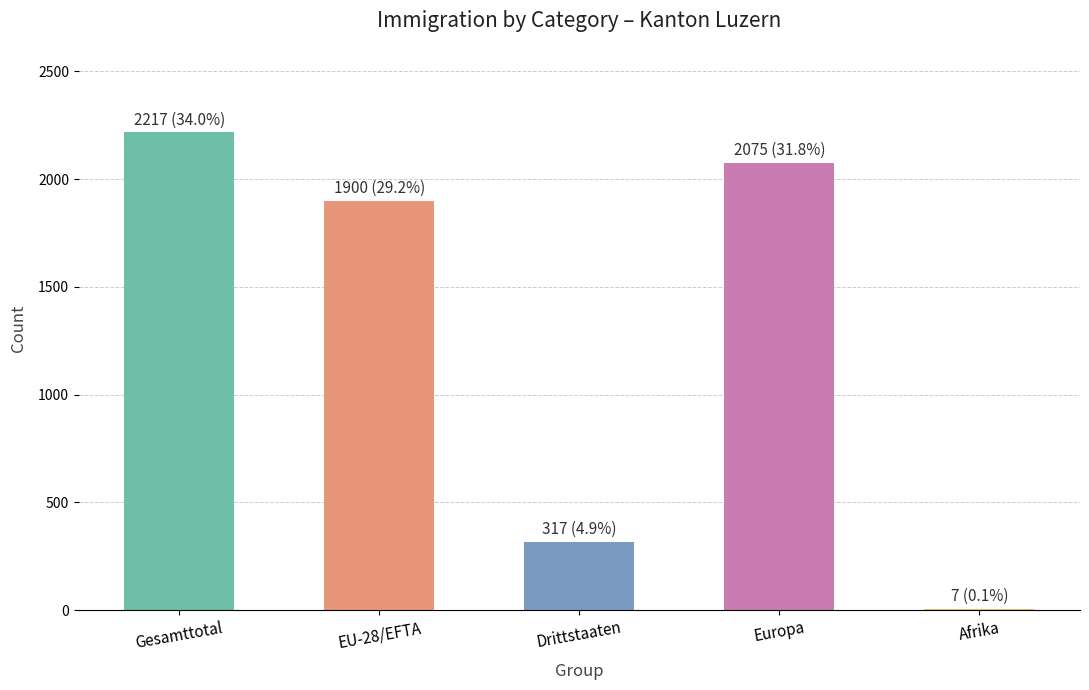

How many categories are shown in the chart?

5